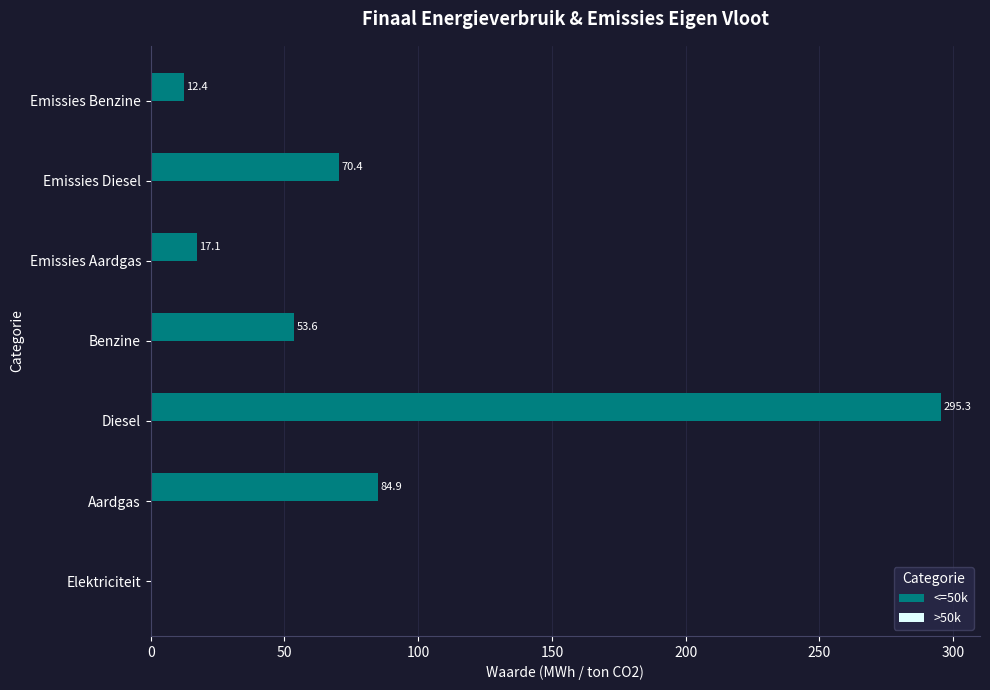

Which label corresponds to the largest value in the chart?

Diesel